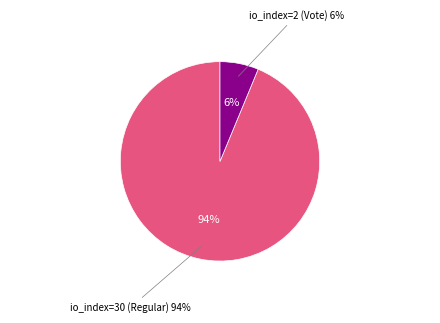

Is io_index=2 (Vote) the majority of the pie?

No